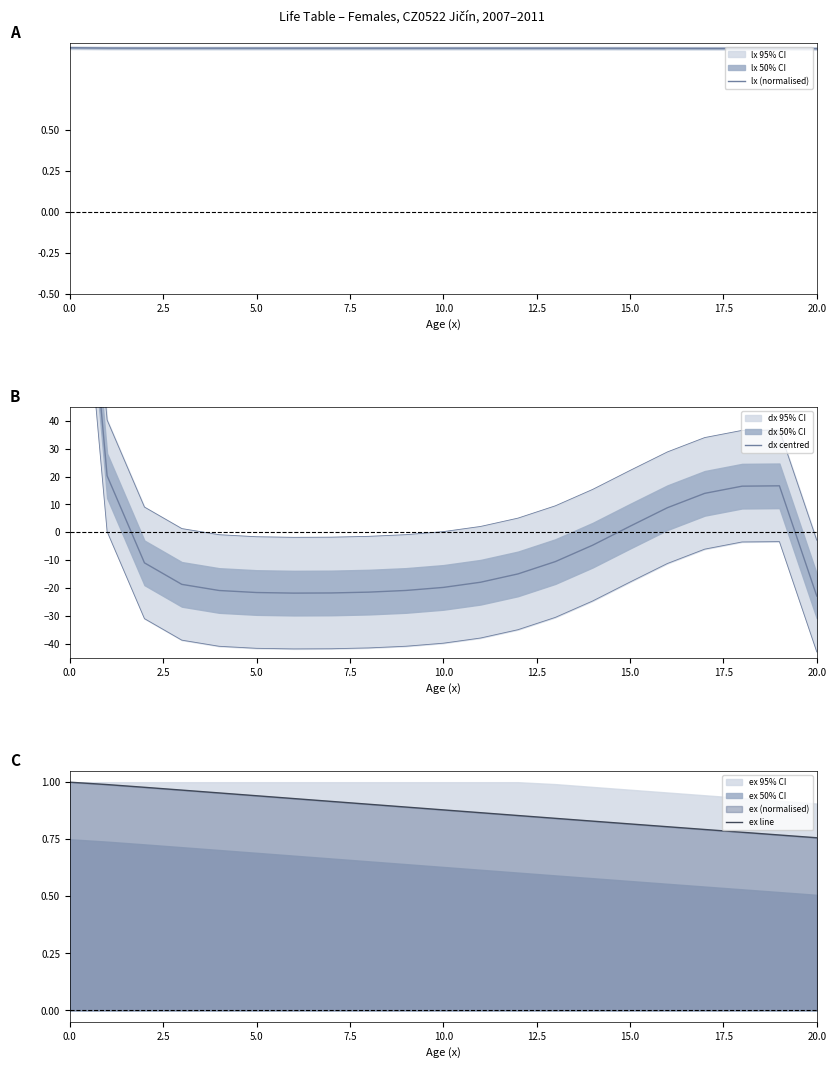

The value of ex line at 0.0 is 0.6. True or false?

False